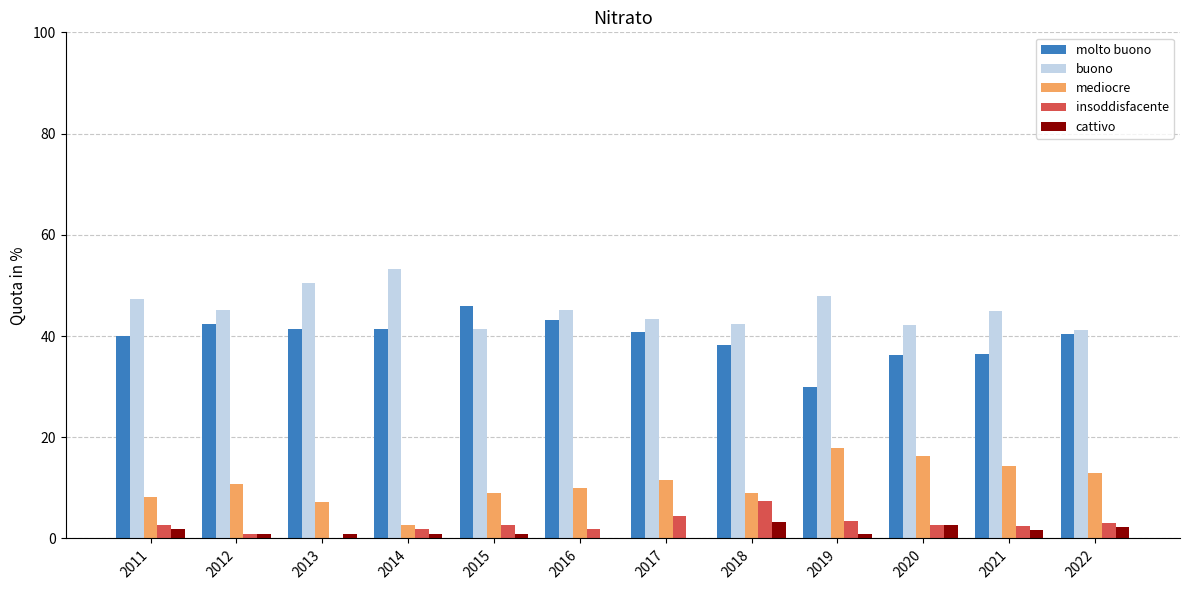

Which category has the highest value across all series?

2014